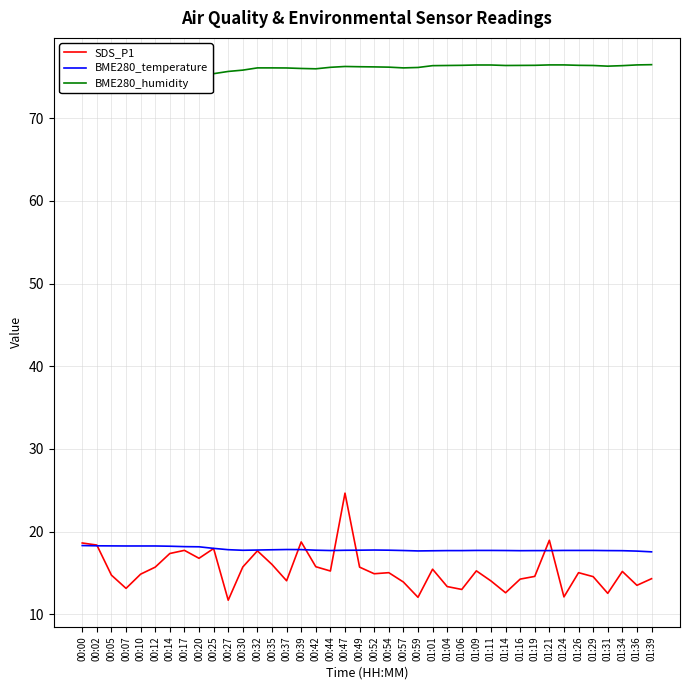

Count the number of data series in this chart.

3